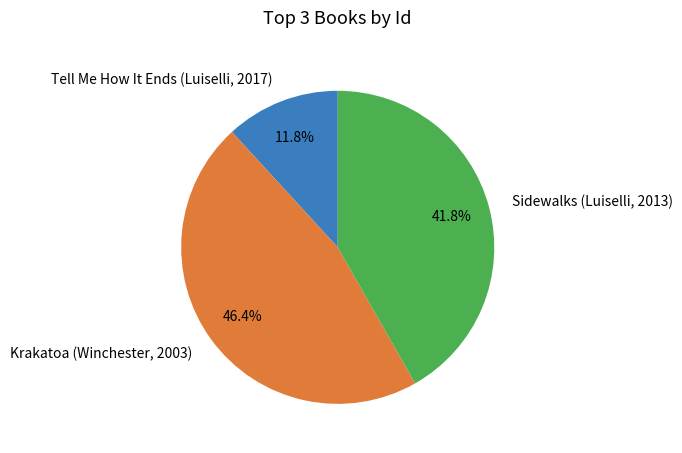

Rank the categories by value from lowest to highest.

Tell Me How It Ends (Luiselli, 2017), Sidewalks (Luiselli, 2013), Krakatoa (Winchester, 2003)